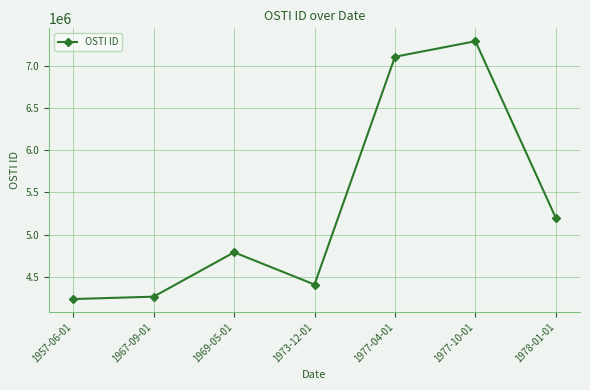

Is this an area chart (filled region under the line)?

No